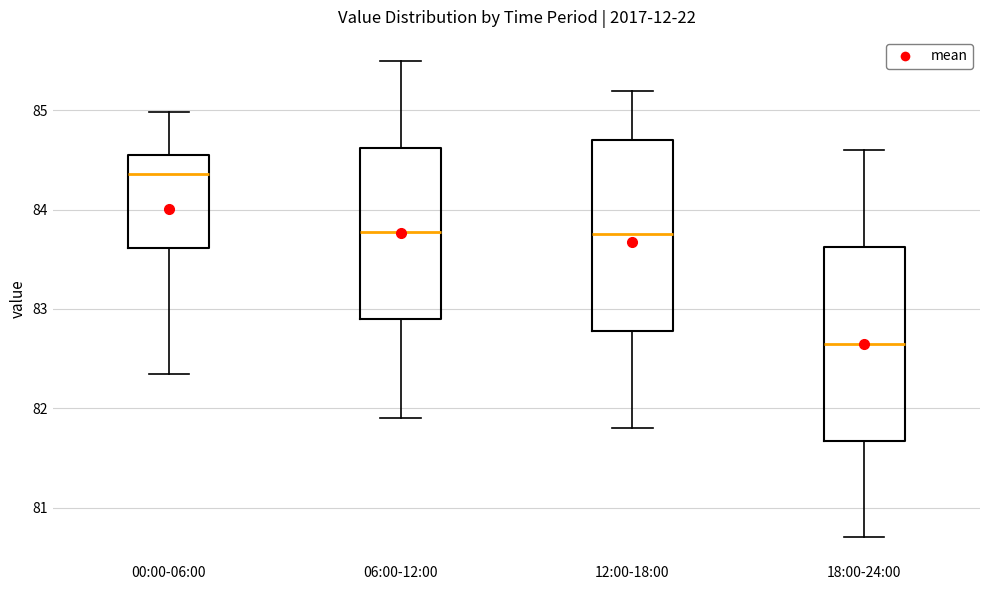

Reading left to right, transcribe this box plot: for each box, give where its median line is, the range the box spans, and where its two whiskers end, as read against the y-axis. The values are not printed on the chart, so give them approximately, as read against the axis.

00:00-06:00: median 84.4, box 83.6 to 84.6, whiskers 82.3 to 85.0
06:00-12:00: median 83.8, box 82.9 to 84.6, whiskers 81.9 to 85.5
12:00-18:00: median 83.8, box 82.8 to 84.7, whiskers 81.8 to 85.2
18:00-24:00: median 82.7, box 81.7 to 83.6, whiskers 80.7 to 84.6